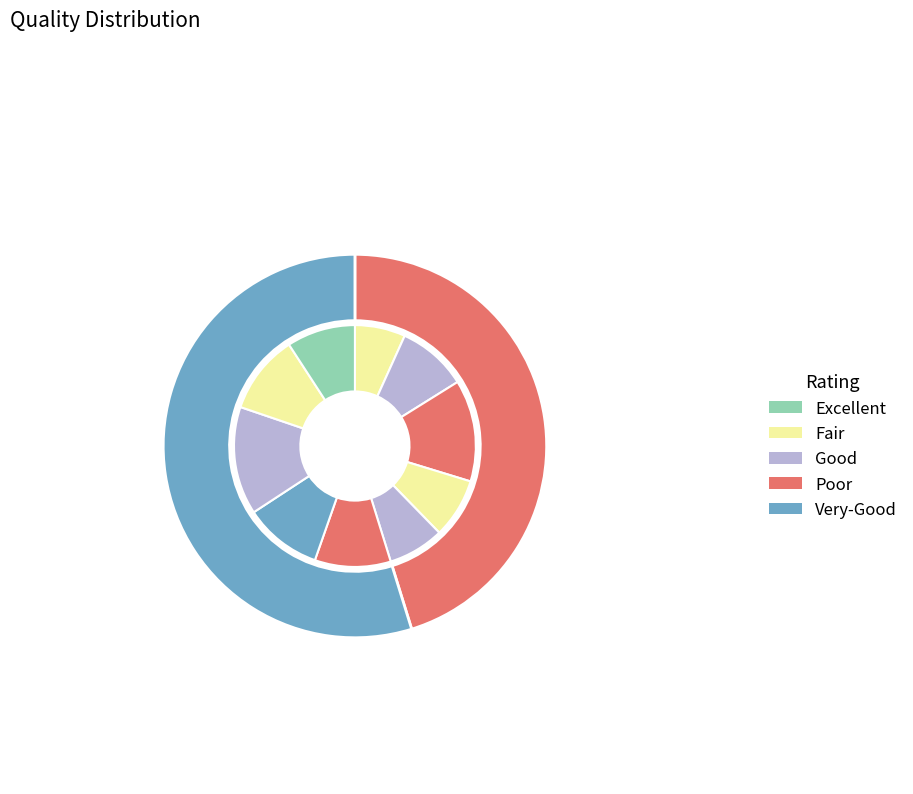

Is it true that Фрукт свежий (яблоко) is 1% of the pie?

False